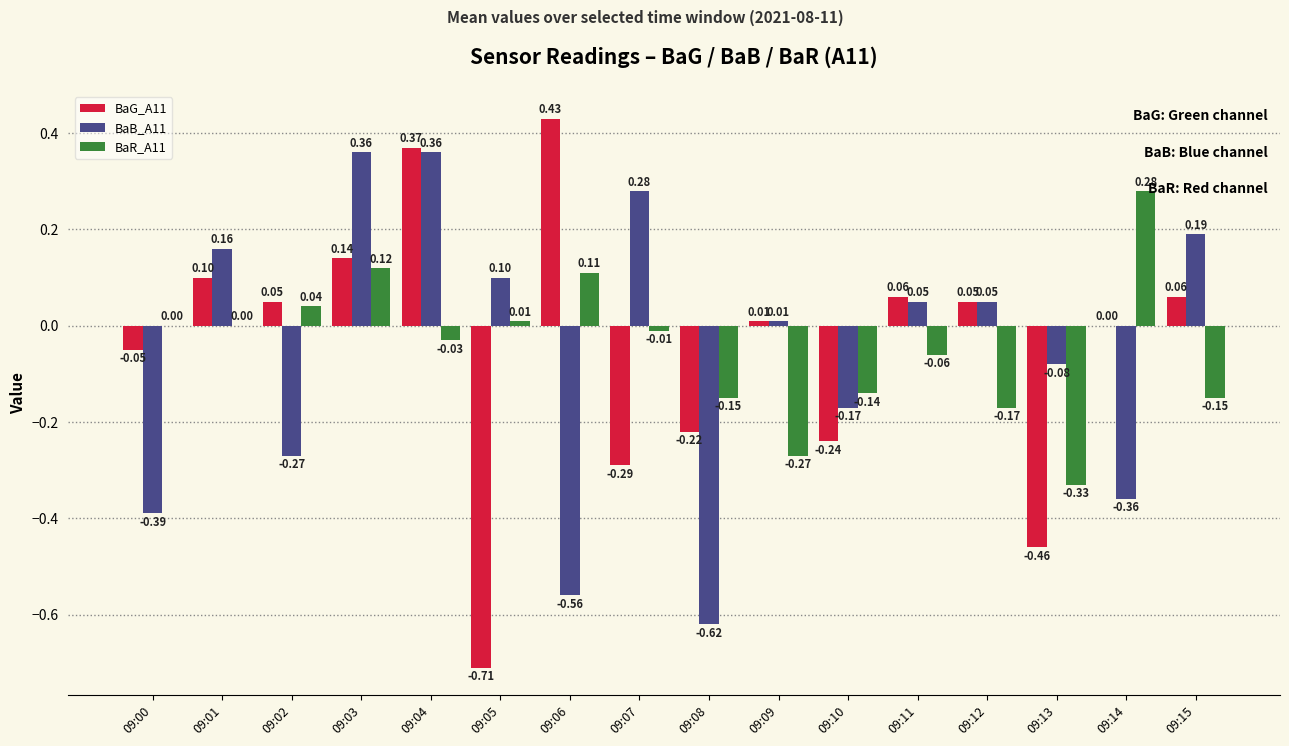

Is the value of BaG_A11 at 09:04 greater than the value of BaR_A11 at 09:04?

Yes